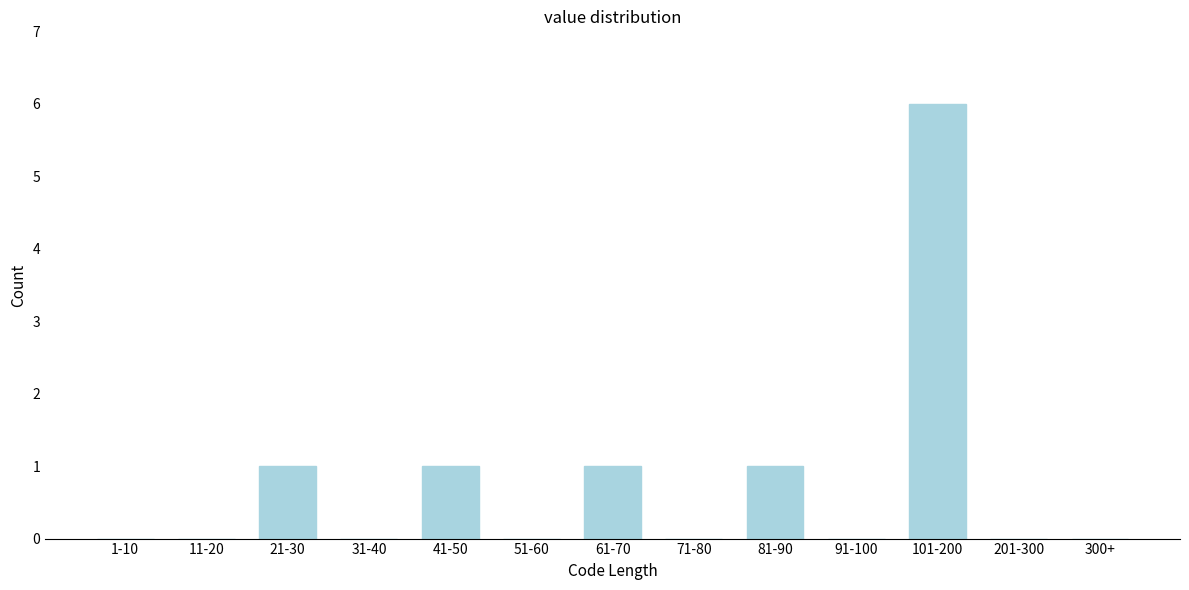

Reading left to right, what are all the values shown in this chart?

1-10=0	11-20=0	21-30=1	31-40=0	41-50=1	51-60=0	61-70=1	71-80=0	81-90=1	91-100=0	101-200=6	201-300=0	300+=0